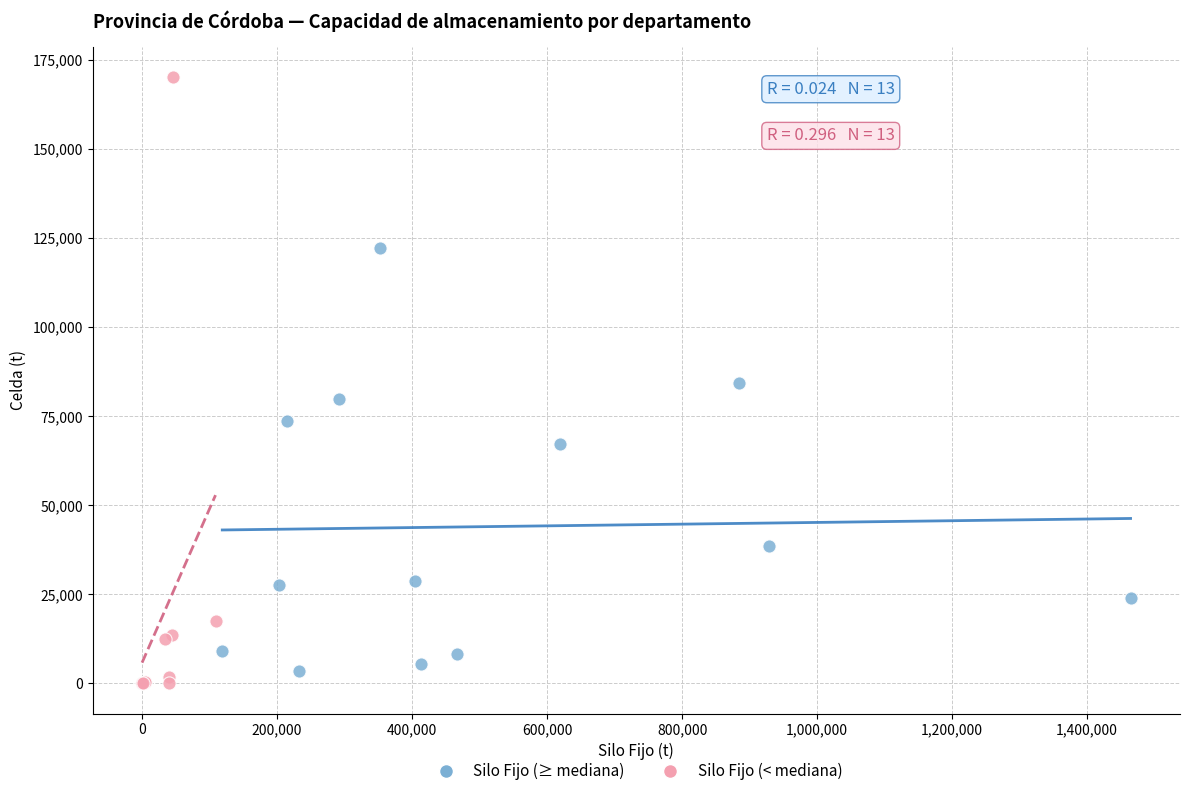

What are all the series names shown in the legend?

Silo Fijo (≥ mediana), Silo Fijo (< mediana)